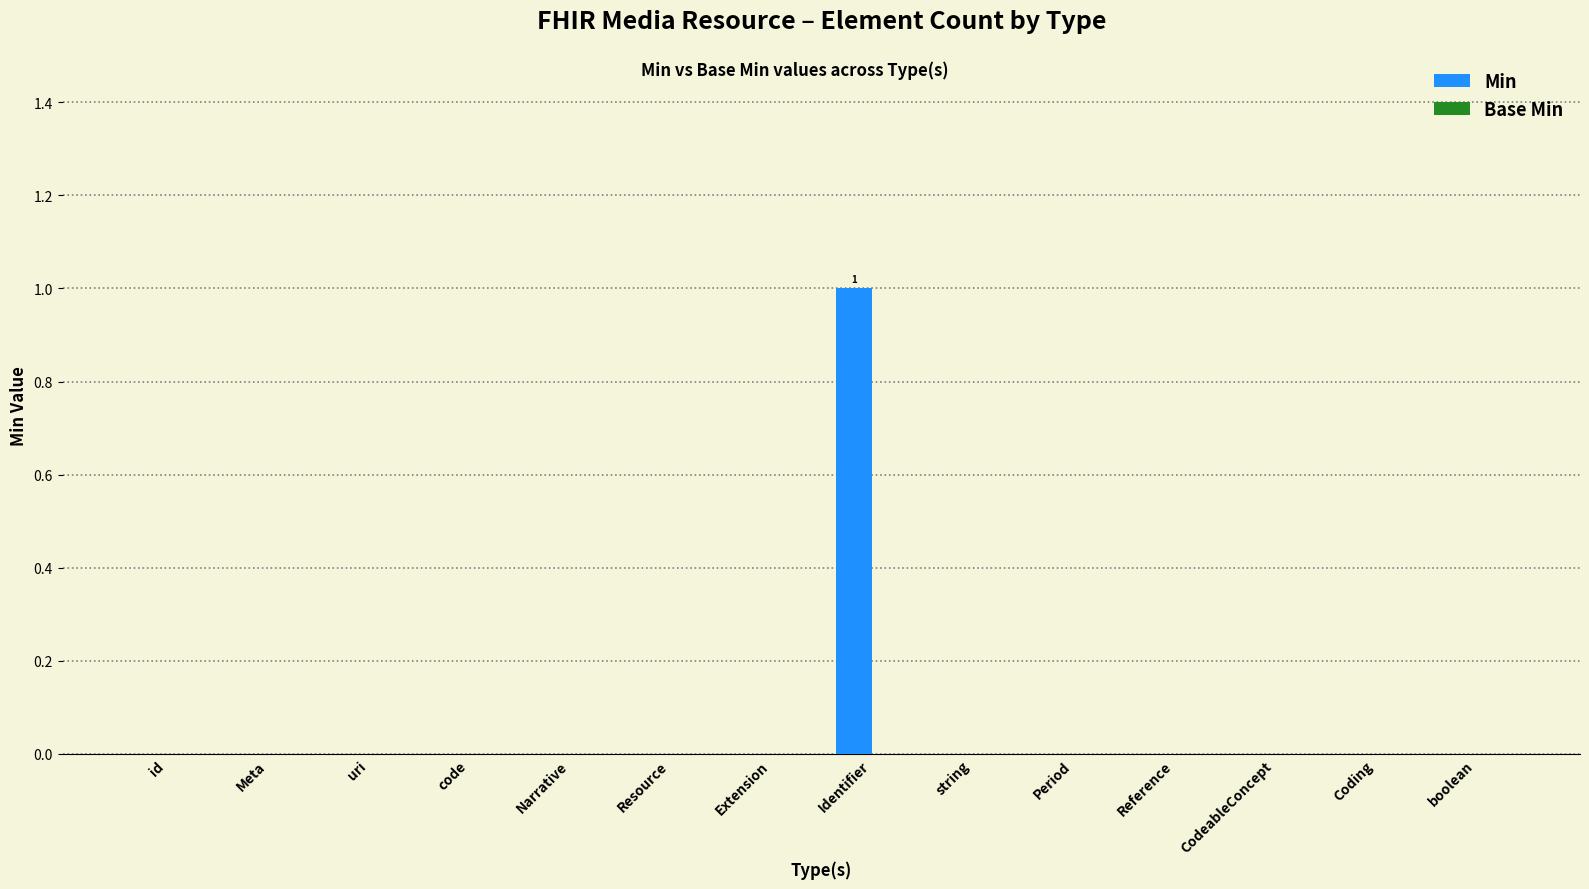

Which category has the highest value across all series?

Identifier